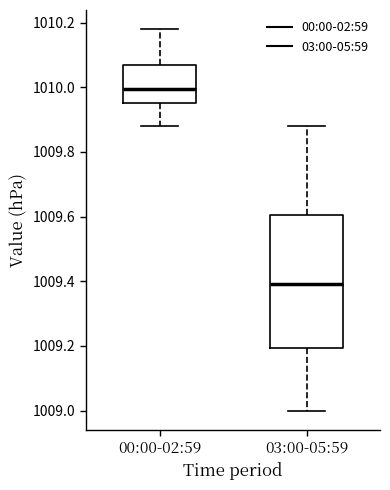

Reading left to right, transcribe this box plot: for each box, give where its median line is, the range the box spans, and where its two whiskers end, as read against the y-axis. The values are not printed on the chart, so give them approximately, as read against the axis.

00:00-02:59: median 1010.00, box 1009.96 to 1010.08, whiskers 1009.88 to 1010.18
03:00-05:59: median 1009.40, box 1009.20 to 1009.60, whiskers 1009.00 to 1009.88